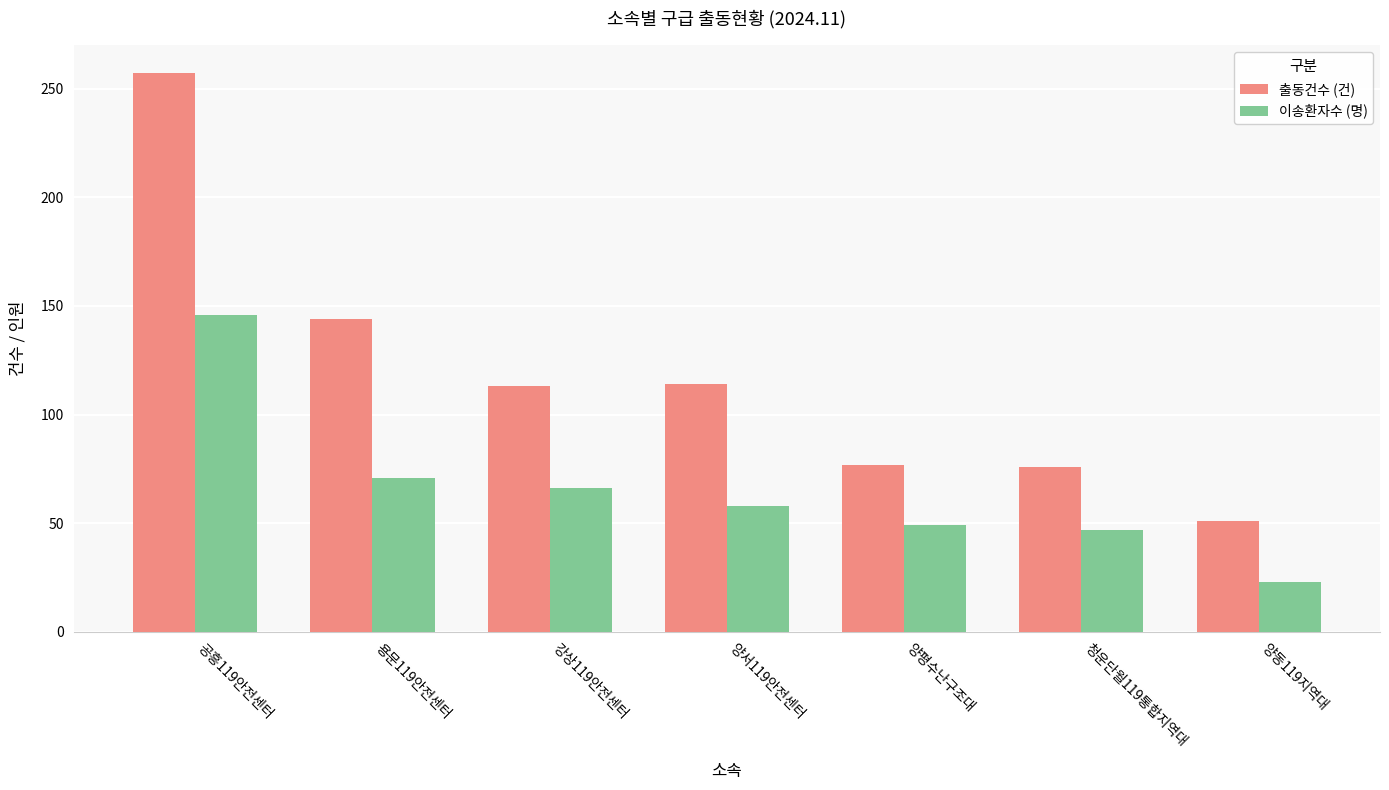

What is the difference between the highest and lowest values at 양서119안전센터?

56